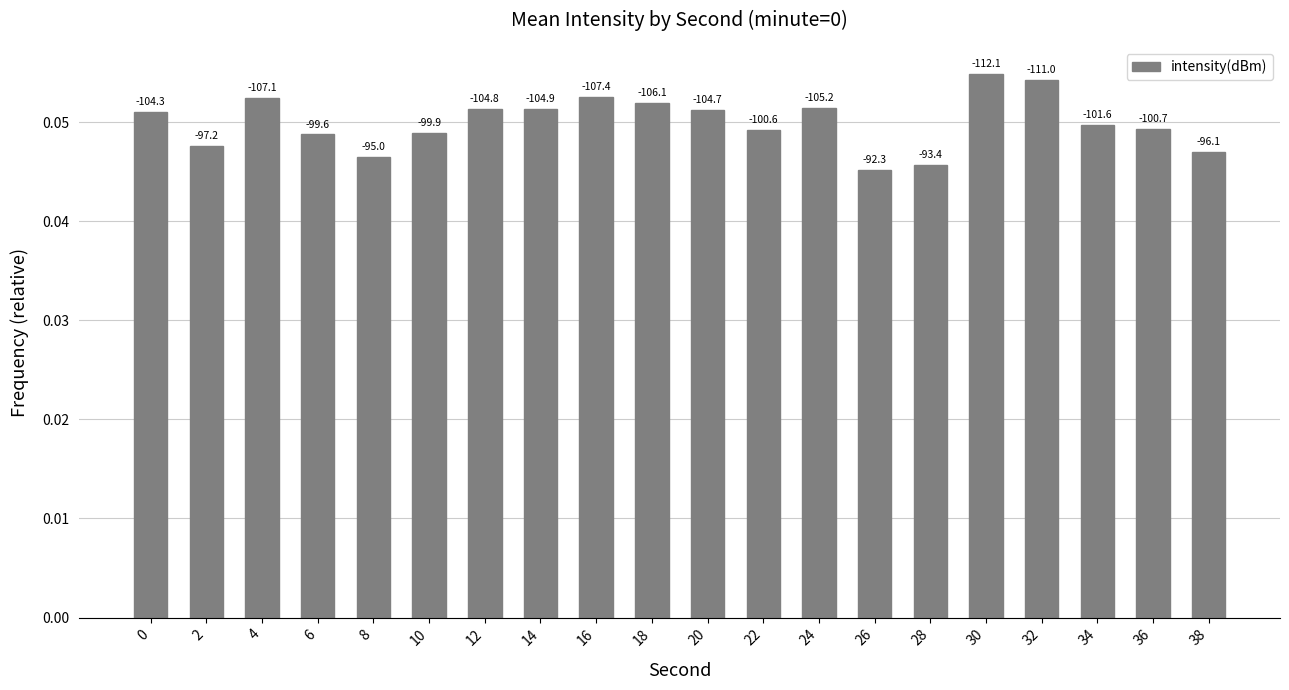

Reading left to right, what are all the values shown in this chart?

0.1	0.0	0.1	0.0	0.0	0.0	0.1	0.1	0.1	0.1	0.1	0.0	0.1	0.0	0.0	0.1	0.1	0.0	0.0	0.0